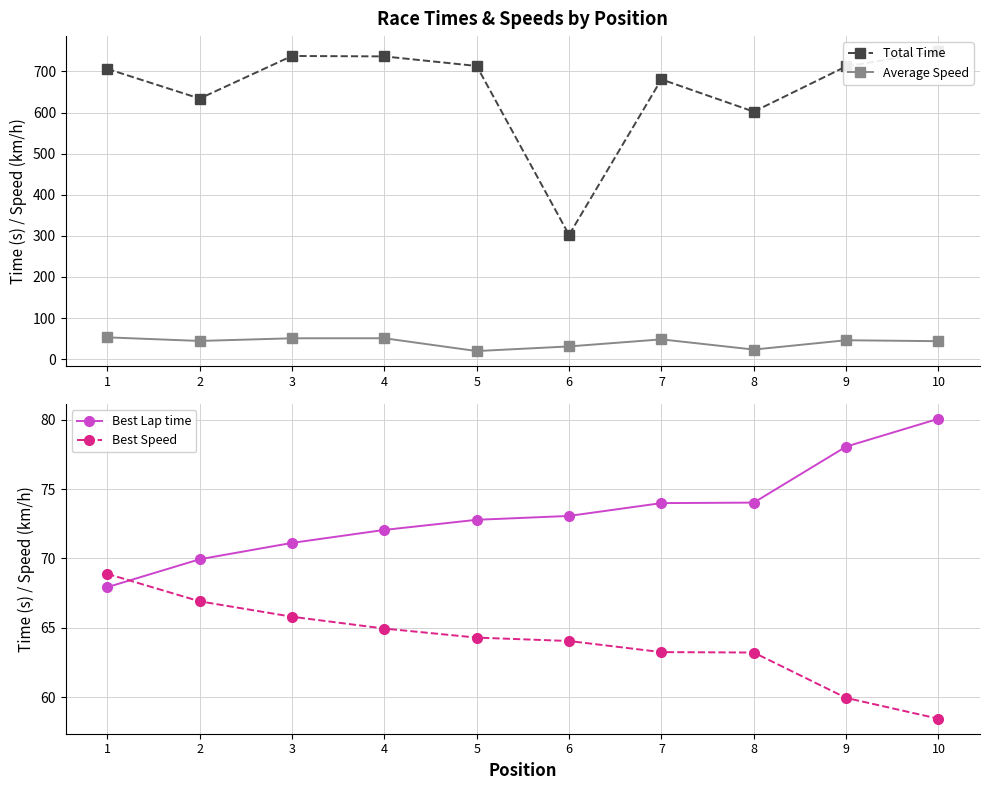

Is it true that Average Speed equals 11.4 at 7?

False